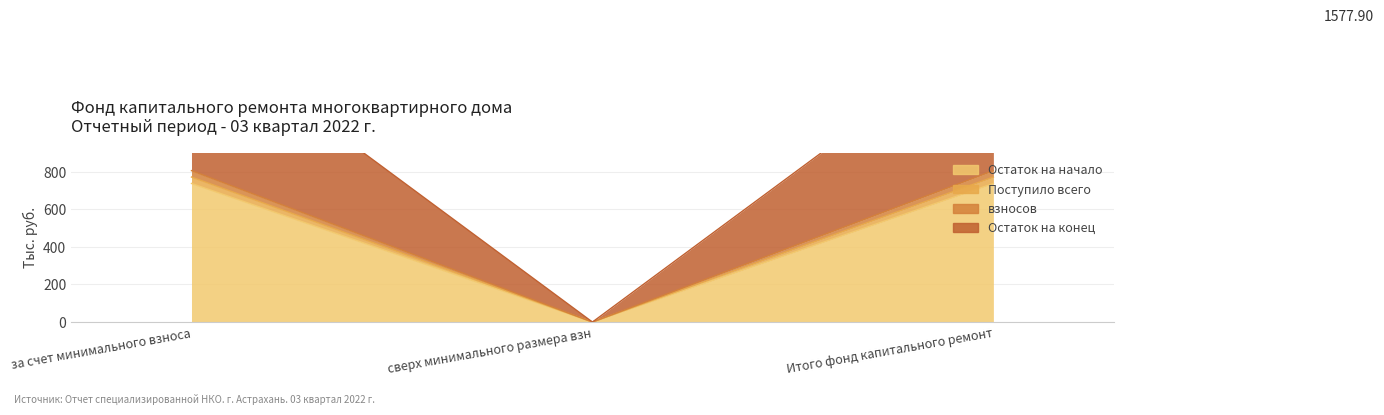

What is the label of the 1st point from the right?

Итого фонд капитального ремонт